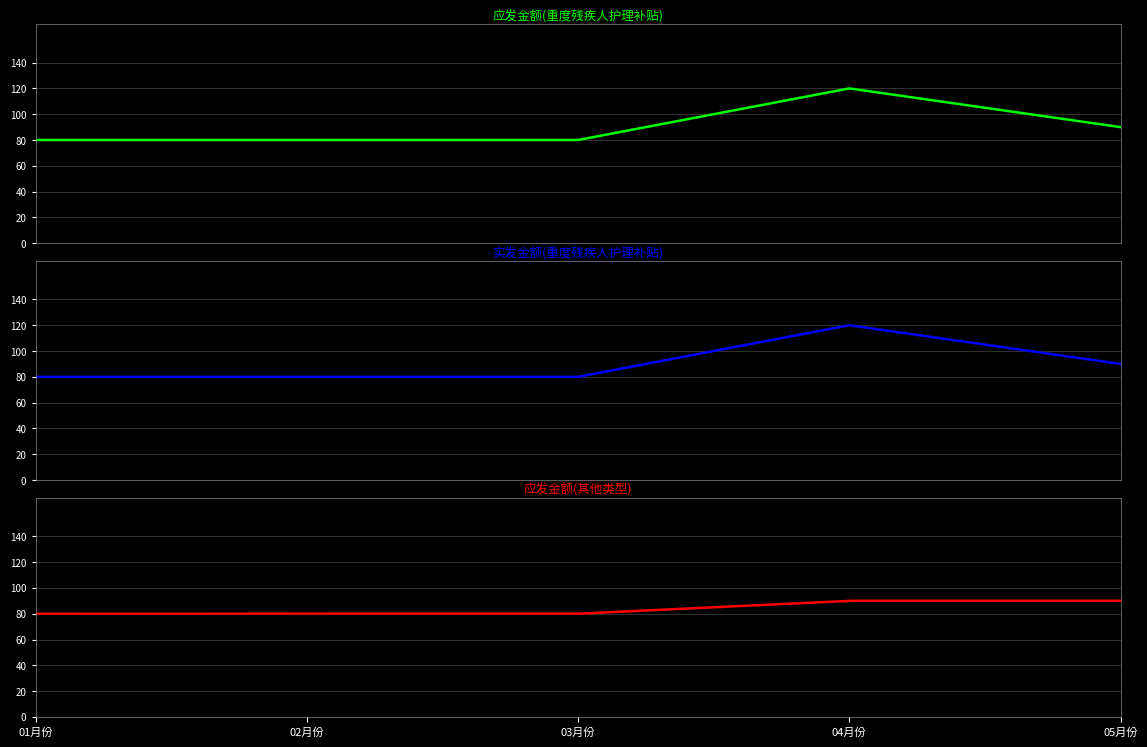

Which series has the largest total across all categories?

应发金额(重度残疾人护理补贴)